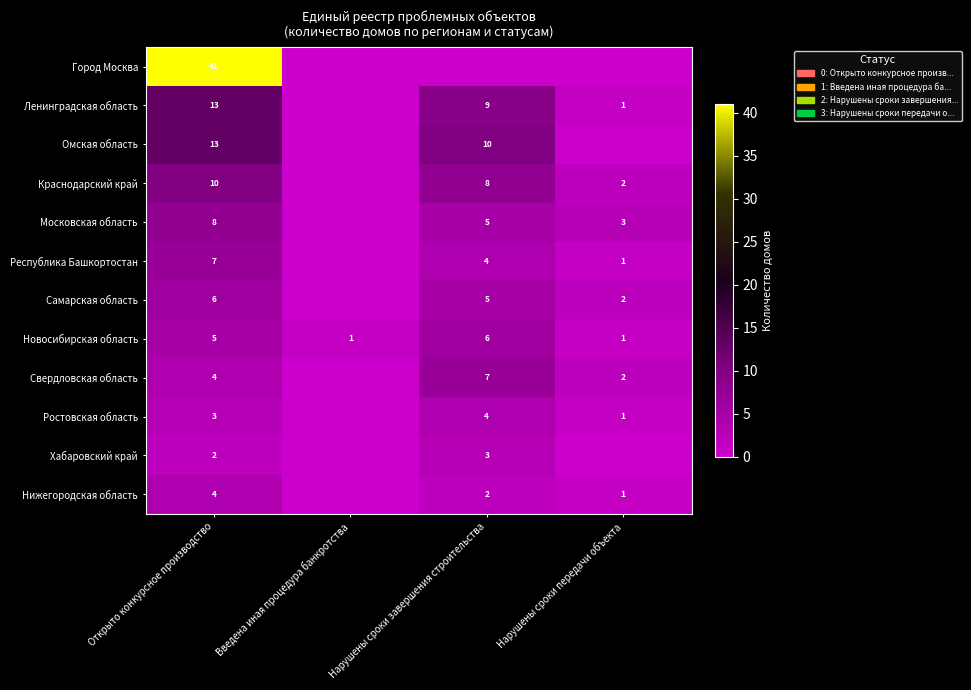

The Нижегородская область series shows 2 at Нарушены сроки завершения строительства. True or false?

True